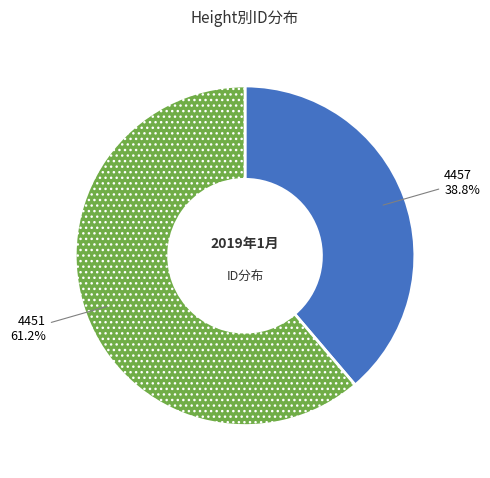

Count the number of slices in the pie.

2